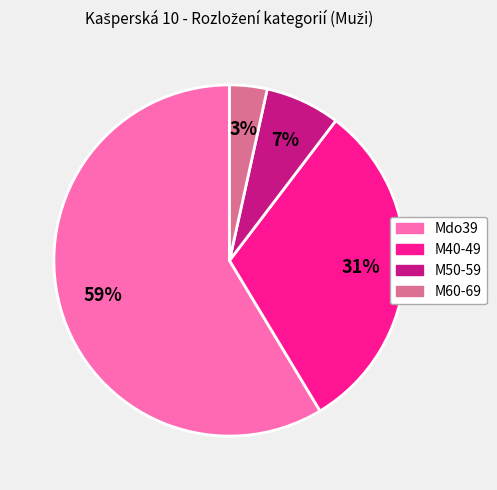

Does any single category account for the majority?

Yes